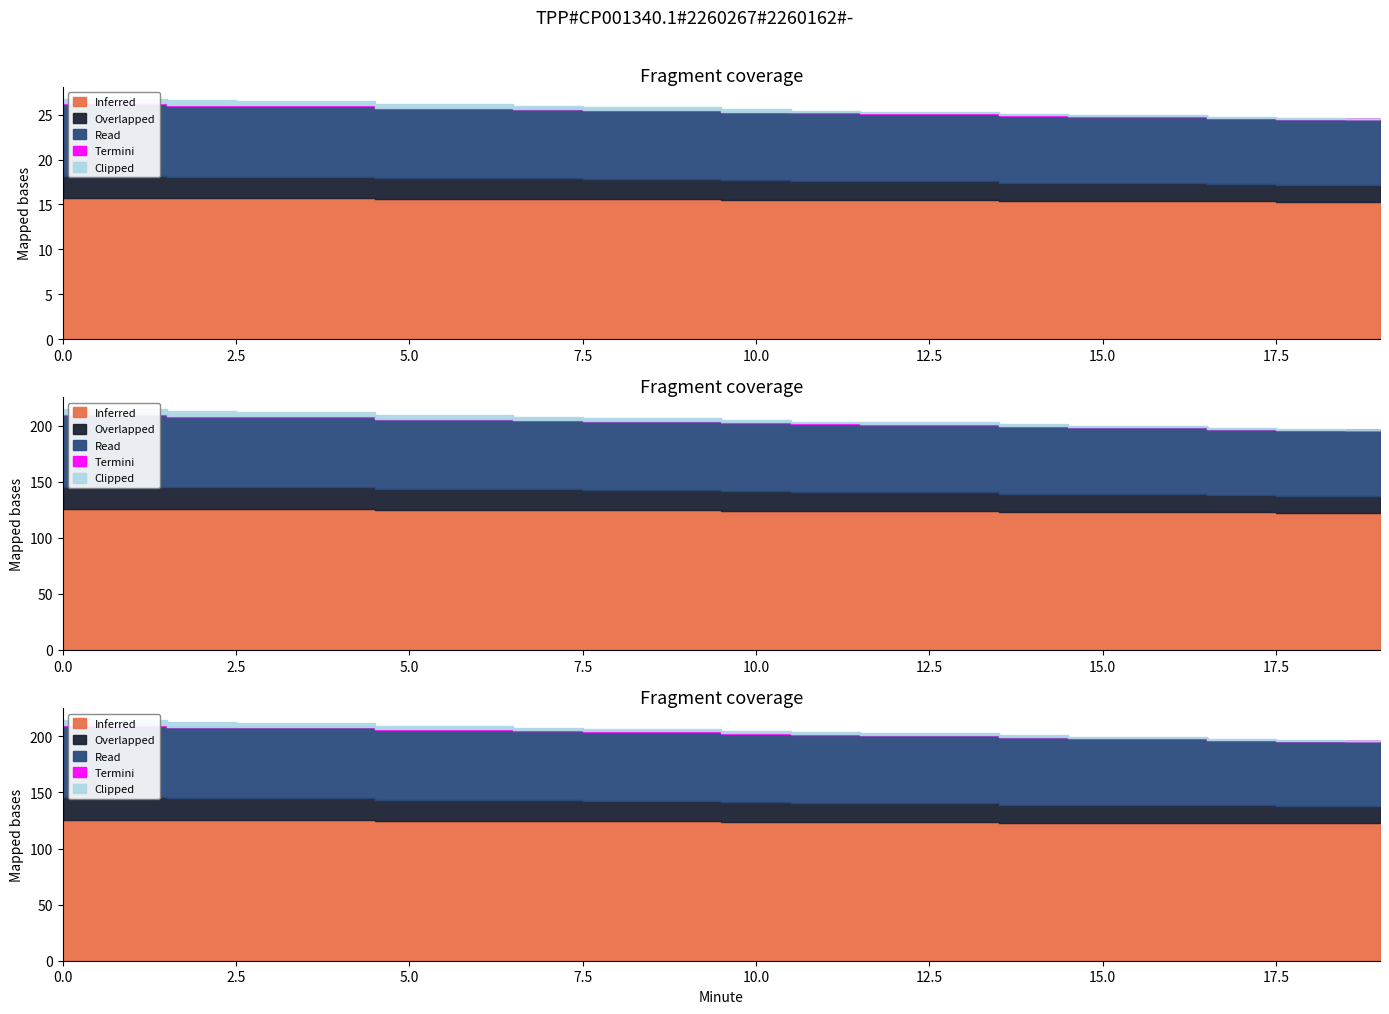

Does the chart display data point markers on the line(s)?

No